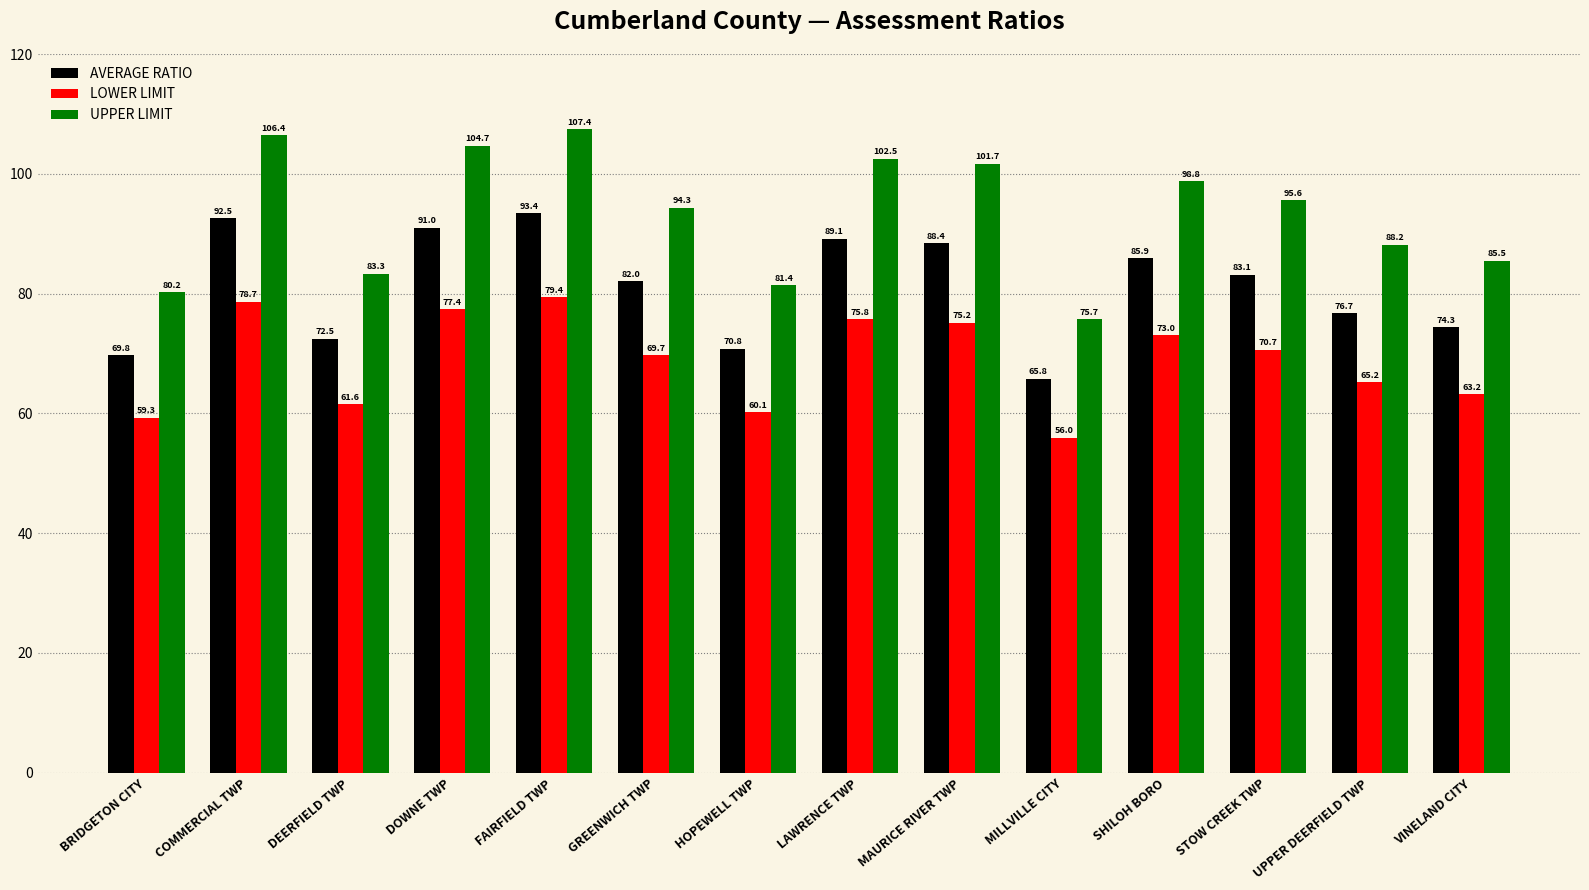

What is the label of the 14th bar from the left?

VINELAND CITY